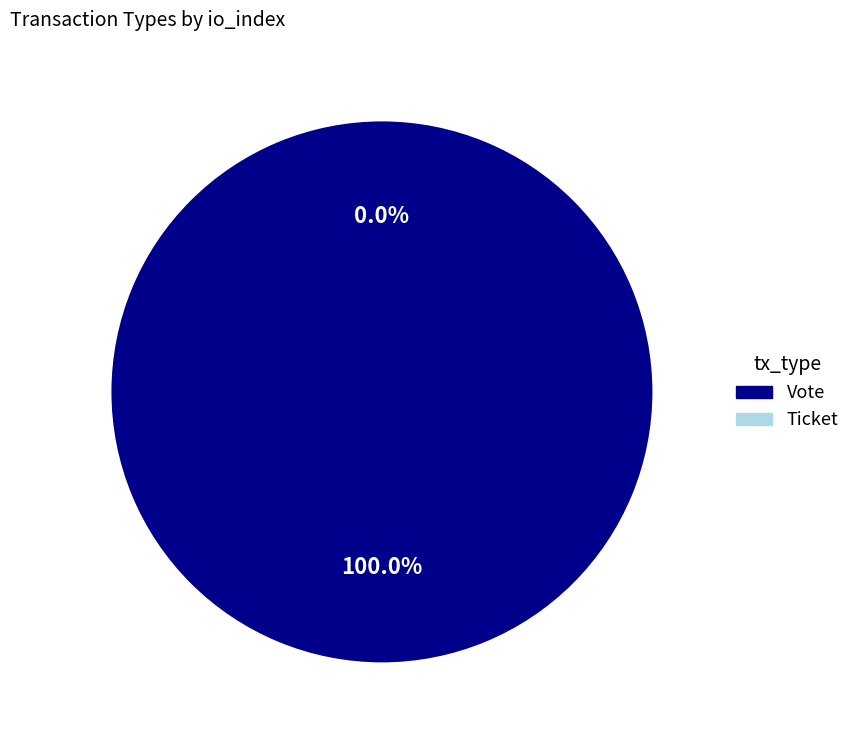

To the nearest percent, what is the difference between the Ticket and Vote slice percentages?

100%